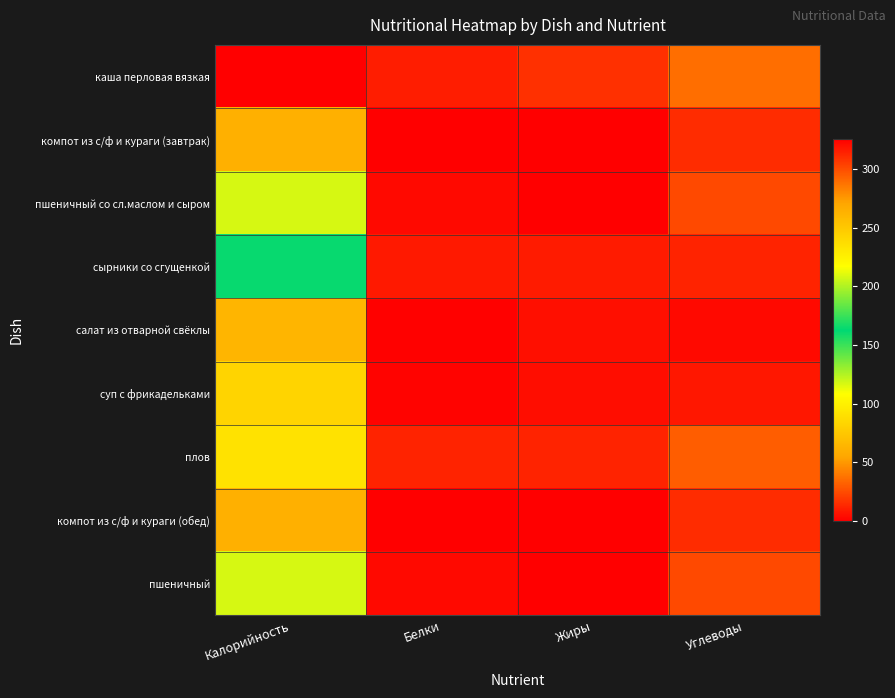

Reading left to right, what are all the values shown in this chart?

каша перловая вязкая: Калорийность=325.4	Белки=9.8	Жиры=16.2	Углеводы=36.2
компот из с/ф и кураги (завтрак): Калорийность=61.0	Белки=0.1	Жиры=0.0	Углеводы=15.2
пшеничный со сл.маслом и сыром: Калорийность=117.5	Белки=3.8	Жиры=0.4	Углеводы=24.6
сырники со сгущенкой: Калорийность=164.4	Белки=8.7	Жиры=9.0	Углеводы=12.0
салат из отварной свёклы: Калорийность=64.0	Белки=0.9	Жиры=5.1	Углеводы=3.6
суп с фрикадельками: Калорийность=83.0	Белки=1.8	Жиры=5.0	Углеводы=7.8
плов: Калорийность=90.9	Белки=11.8	Жиры=11.6	Углеводы=30.8
компот из с/ф и кураги (обед): Калорийность=61.0	Белки=0.1	Жиры=0.0	Углеводы=15.0
пшеничный: Калорийность=117.5	Белки=3.8	Жиры=0.4	Углеводы=24.6